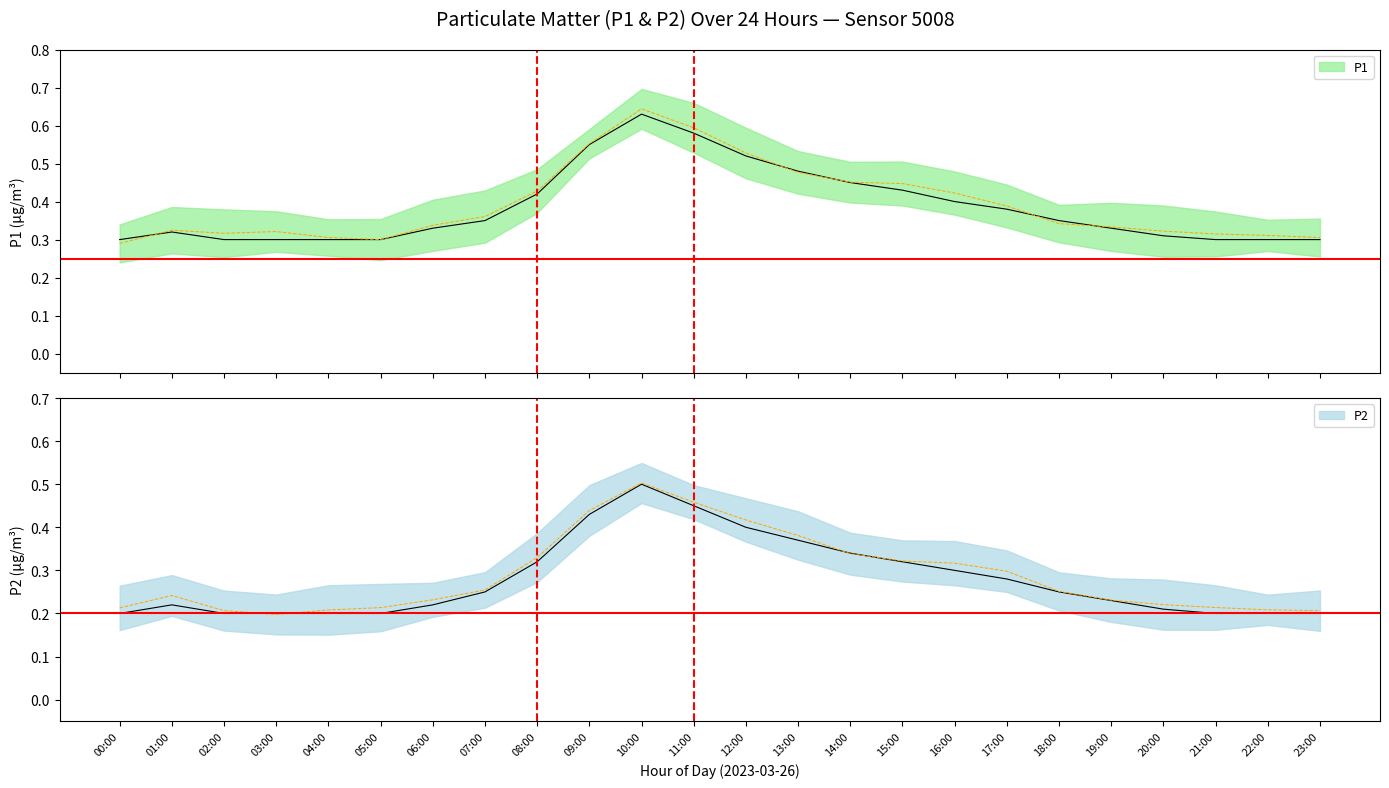

How many lines are shown in the chart?

2